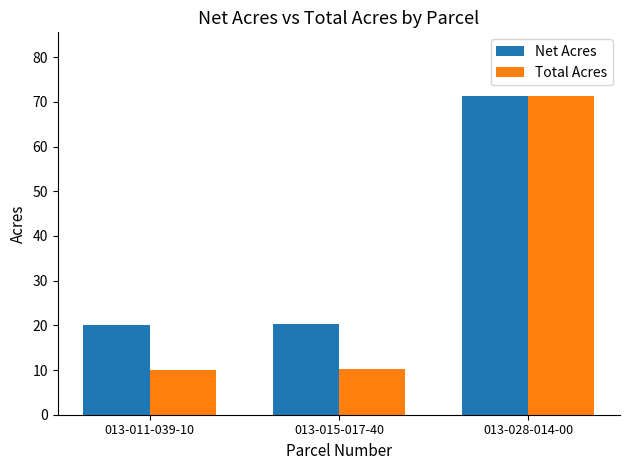

What are all the series names shown in the legend?

Net Acres, Total Acres